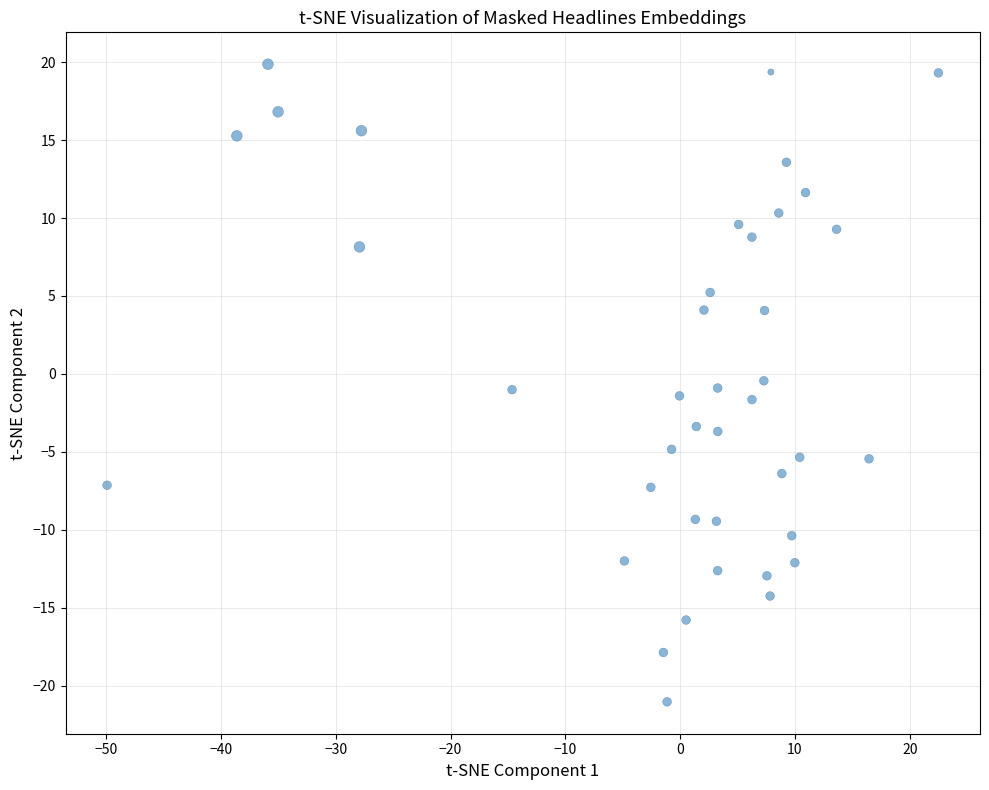

What is the range of X values (max minus min)?

72.4